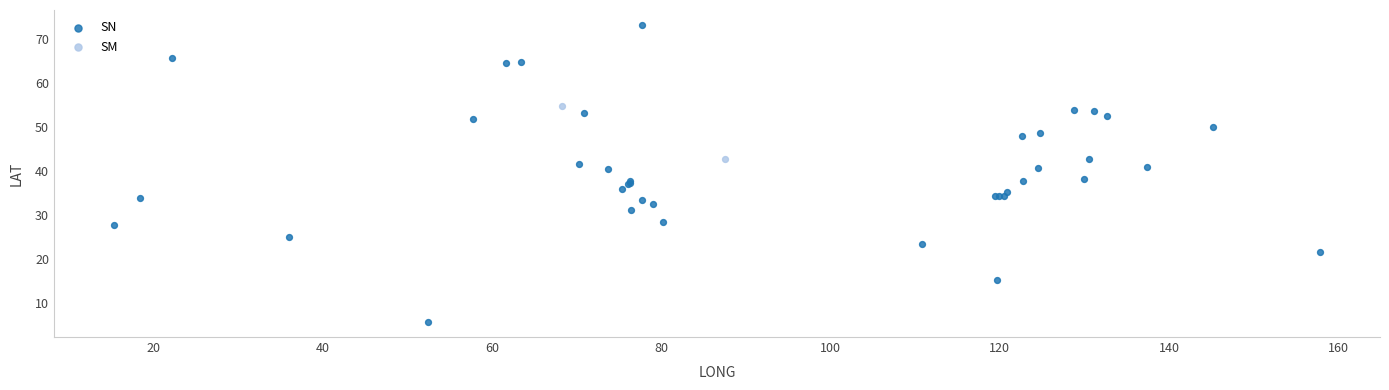

What are all the series names shown in the legend?

SN, SM